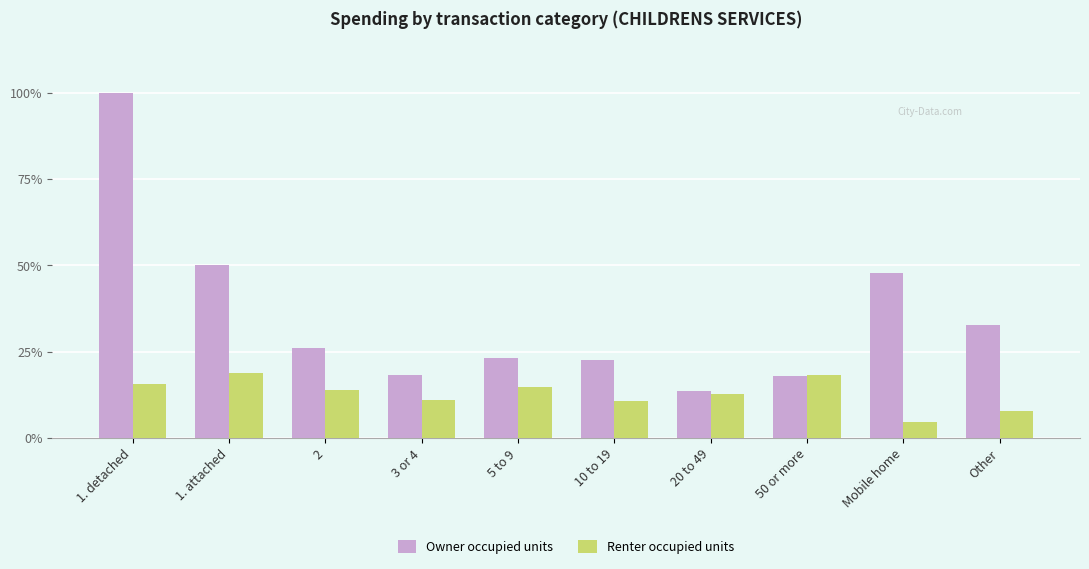

The value of Owner occupied units at 2 is 108.2. True or false?

True